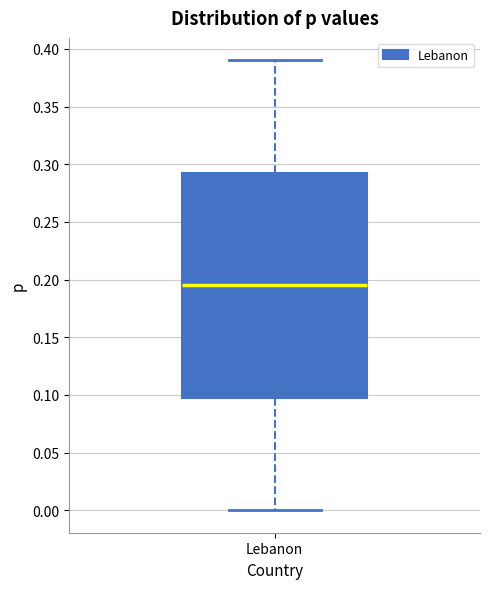

Read this box plot against the y-axis: the position of the median line, the range covered by the box, and the ends of both whiskers. The values are not printed on the chart, so give them approximately, as read against the axis.

median 0.195, box 0.100 to 0.295, whiskers 0.000 to 0.390